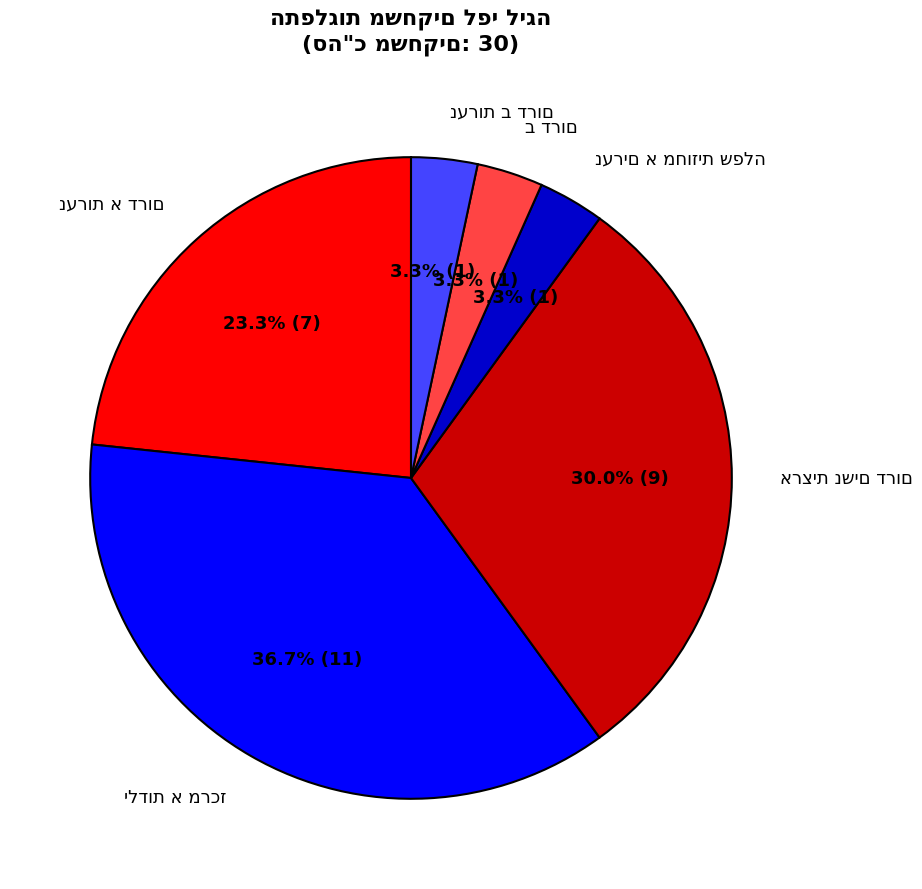

Count the number of slices in the pie.

6